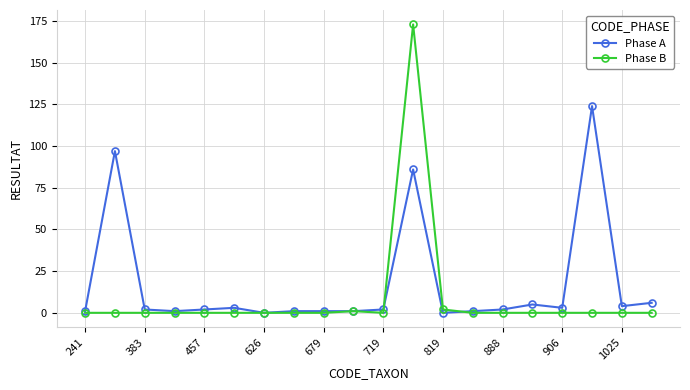

Rank the series by their average value, from highest to lowest.

Phase A, Phase B